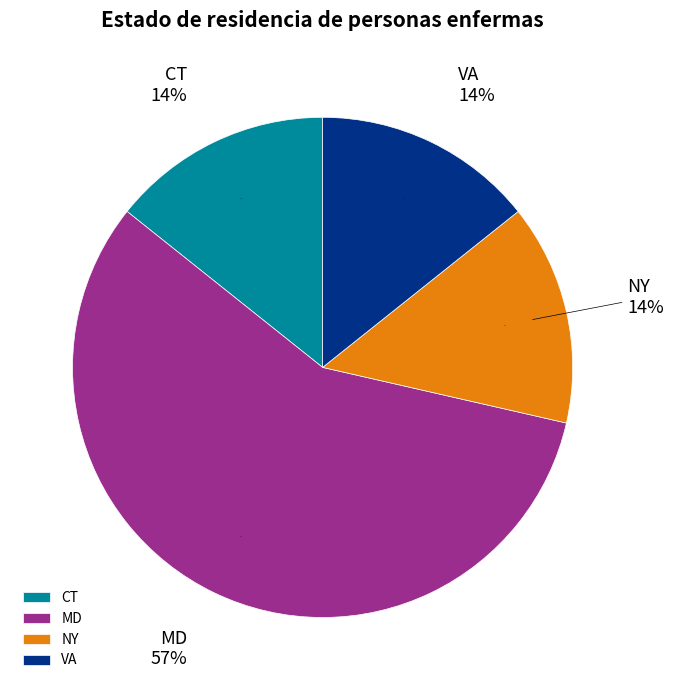

Does CT account for over 50% of the chart?

No